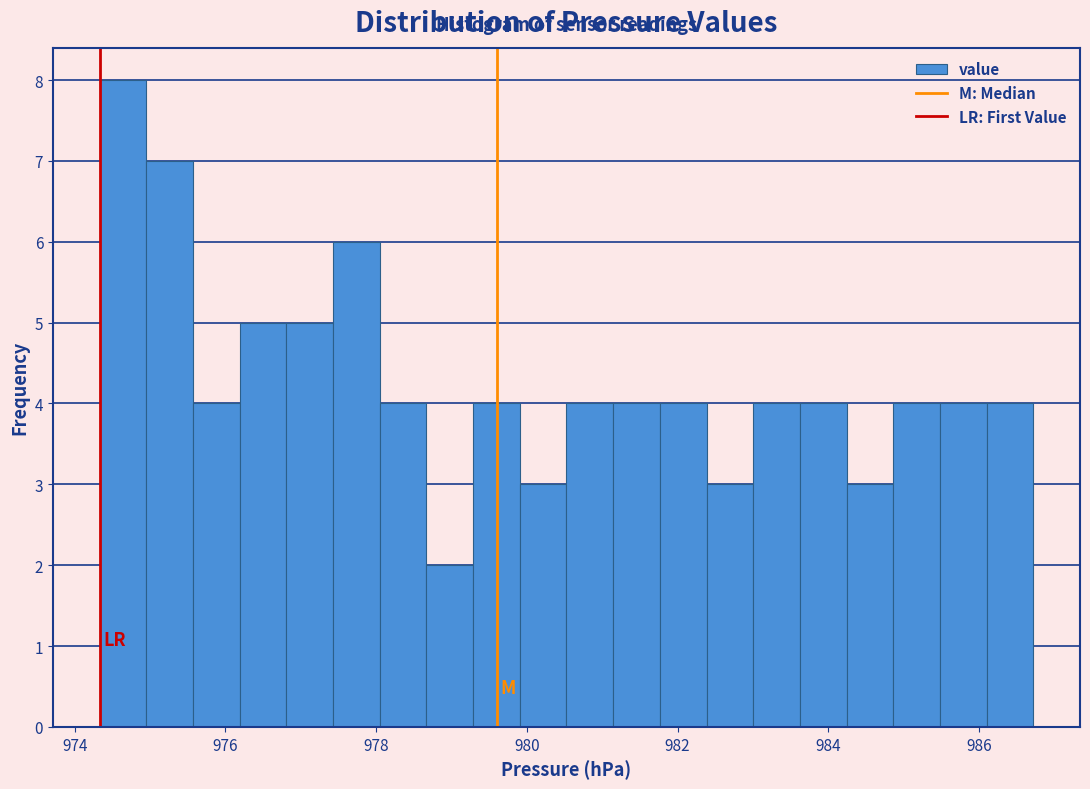

Around what value on the x-axis is the tallest bar? Give the approximate position of its centre, as read against the axis.

974.6